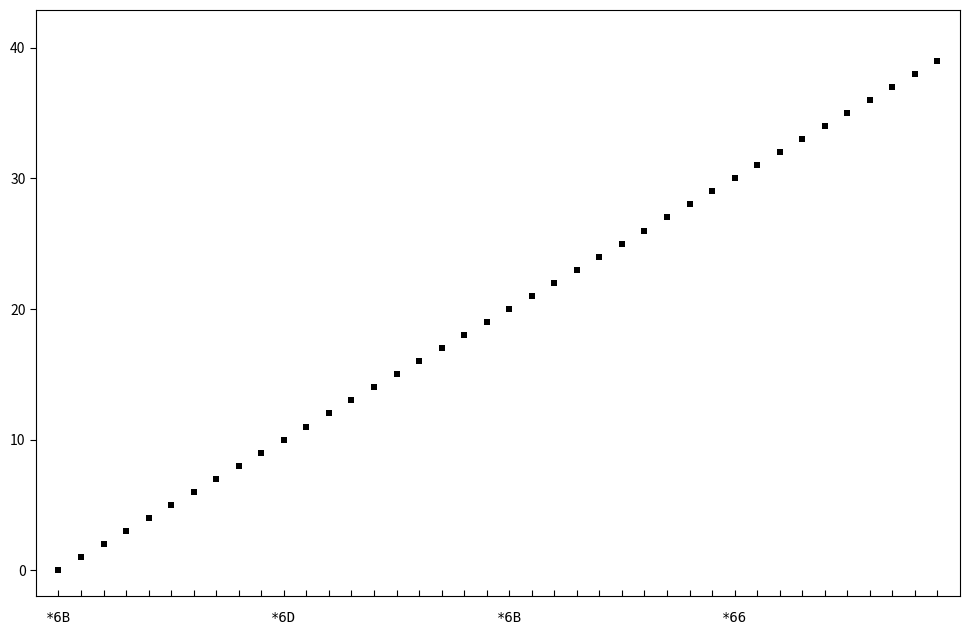

What is the range of Y values (max minus min)?

39